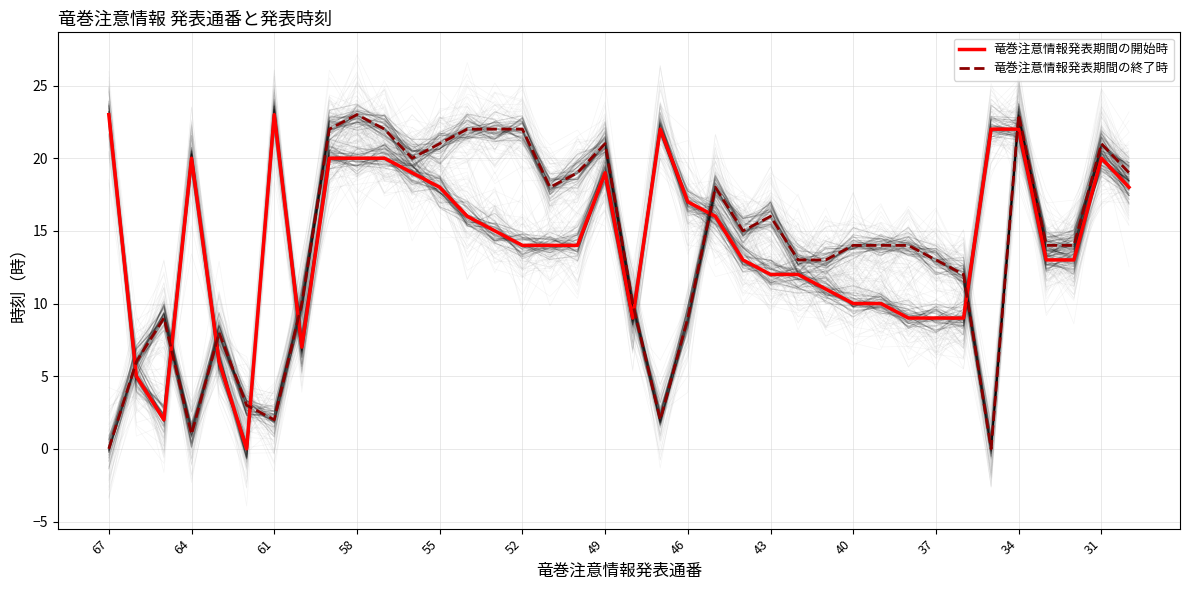

Which series has the largest range (max minus min)?

竜巻注意情報発表期間の開始時